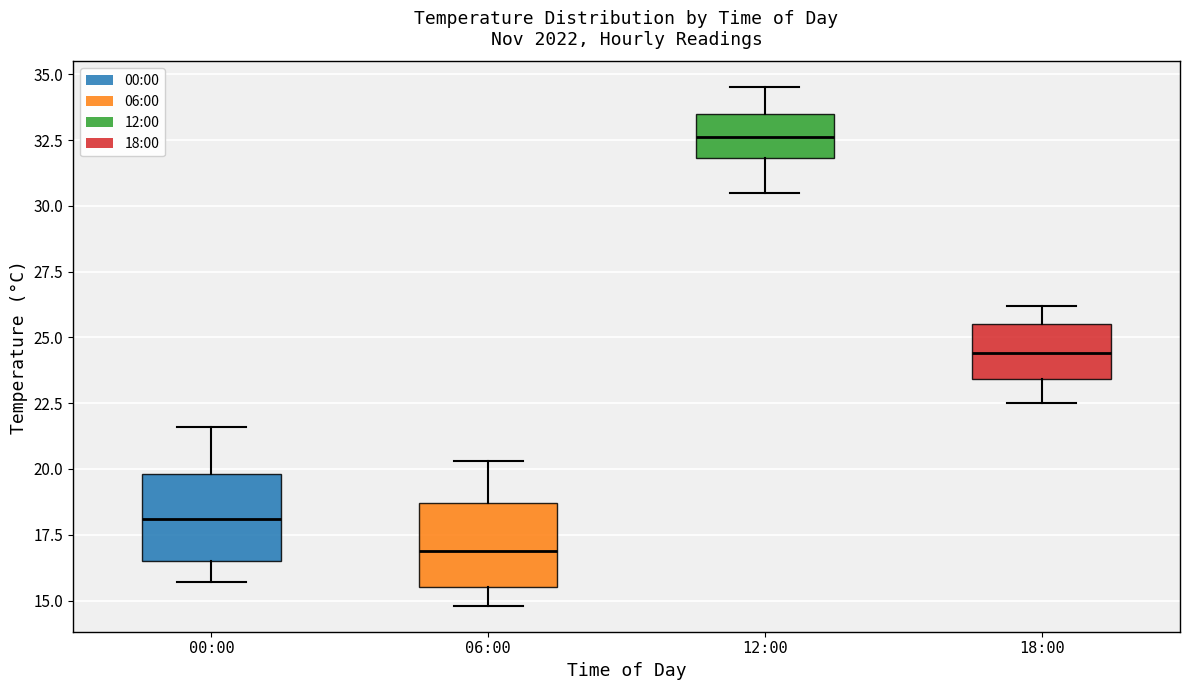

Reading left to right, read every box against the y-axis: the position of its median line, the range the box covers, and the ends of its whiskers. The values are not printed on the chart, so give them approximately, as read against the axis.

00:00: median 18.0, box 16.5 to 20.0, whiskers 15.5 to 21.5
06:00: median 17.0, box 15.5 to 18.5, whiskers 15.0 to 20.5
12:00: median 32.5, box 32.0 to 33.5, whiskers 30.5 to 34.5
18:00: median 24.5, box 23.5 to 25.5, whiskers 22.5 to 26.0